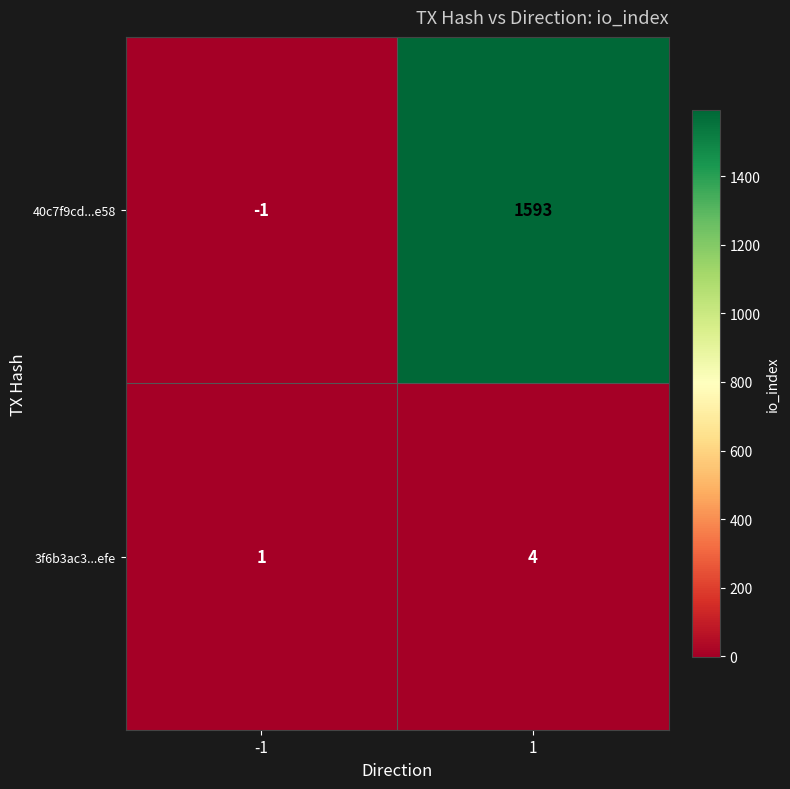

At which category does the chart reach its minimum across all series?

-1